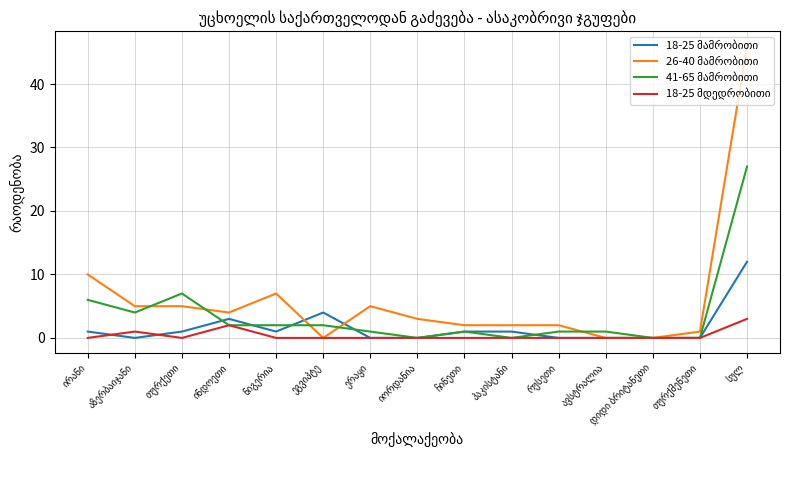

True or false: 26-40 მამრობითი has more than 1 points higher than both neighbors.

True